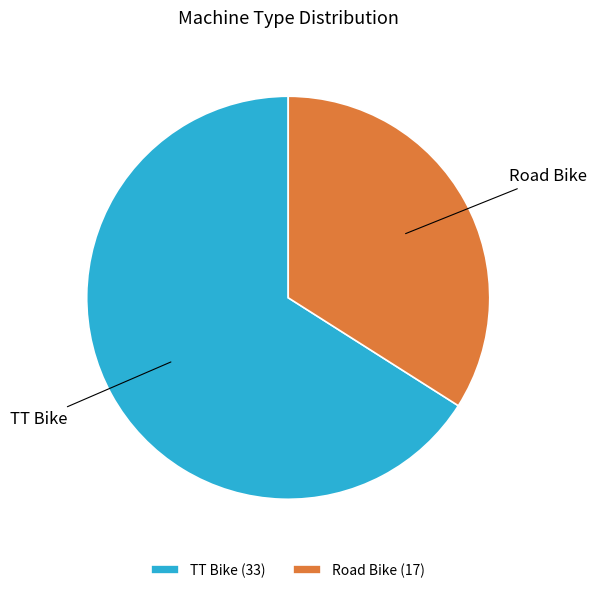

How many slices are in this pie chart?

2